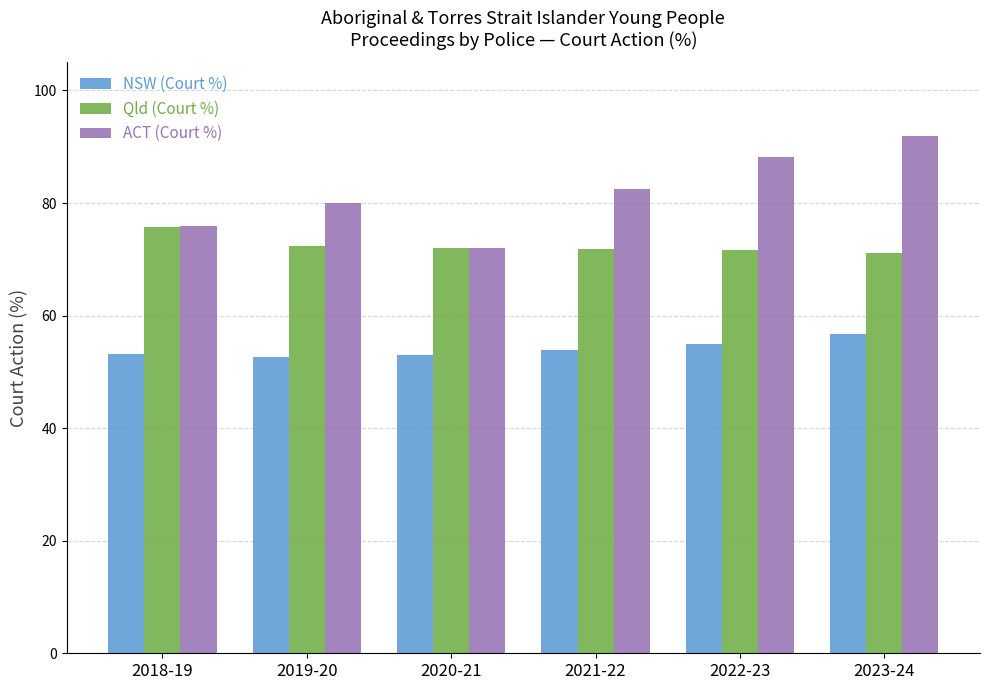

List the series in order of their peak value, highest first.

ACT (Court %), Qld (Court %), NSW (Court %)